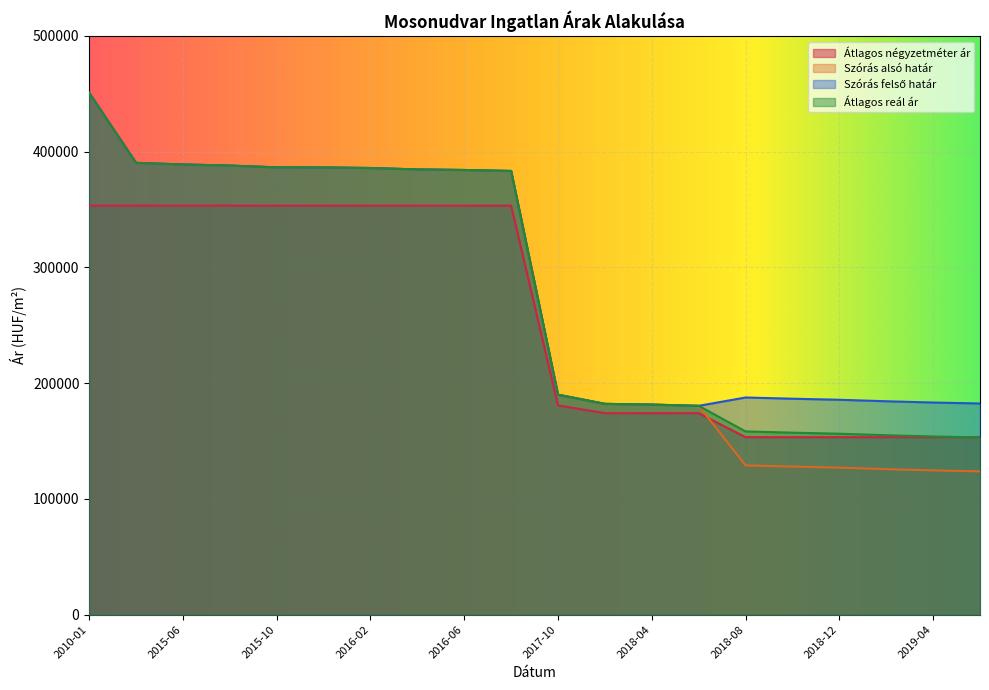

The Szórás alsó határ series shows 124627 at 2019-04. True or false?

True